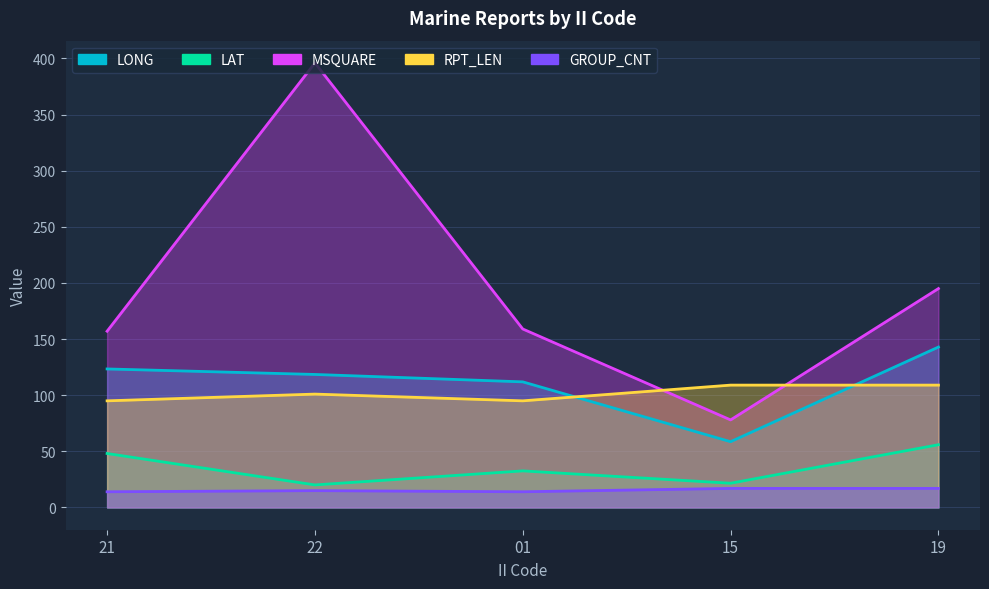

At how many categories does at least one series exceed 314?

1